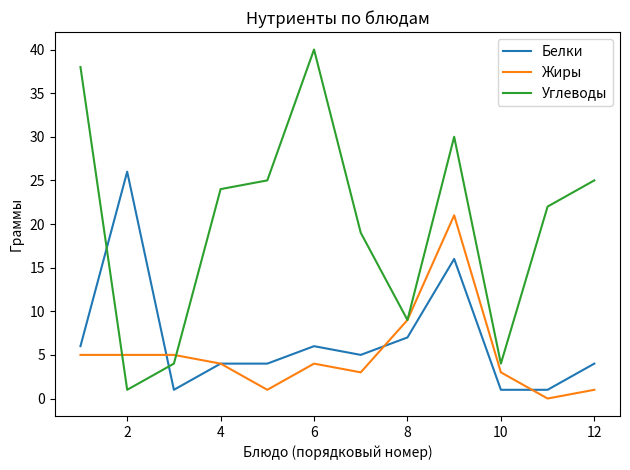

Which series has the largest range (max minus min)?

Углеводы